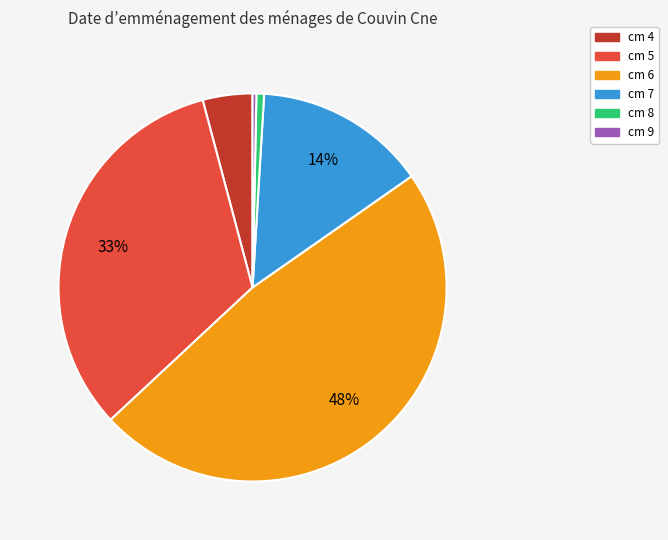

Do cm 5 and cm 9 together represent more than half of the pie?

No